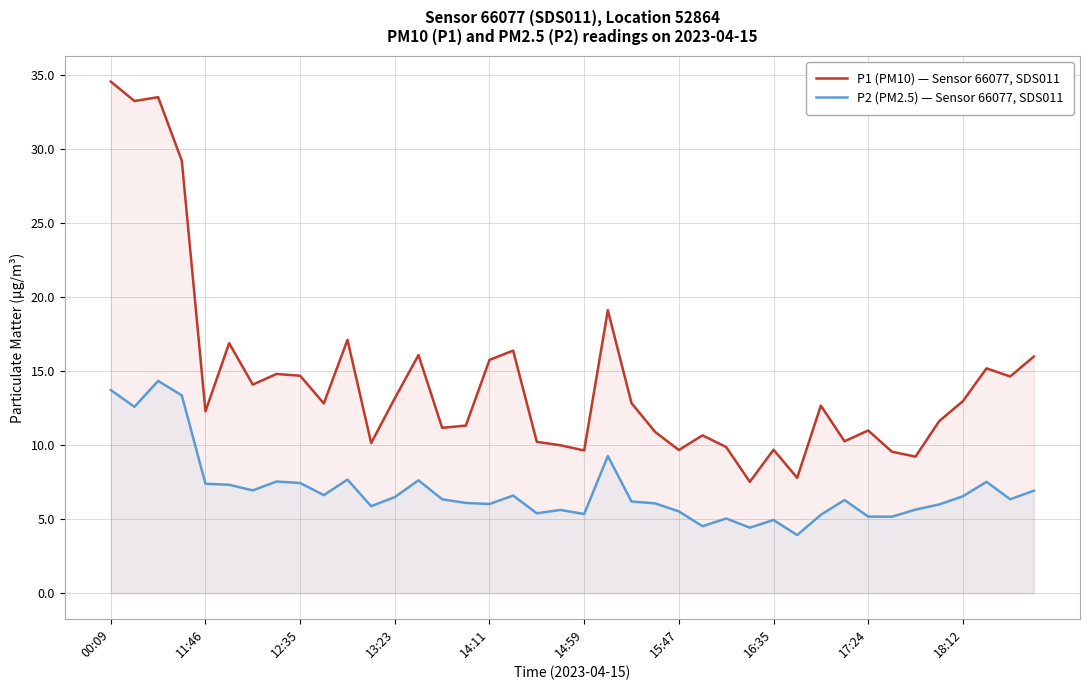

At which category does the chart reach its peak across all series?

00:09